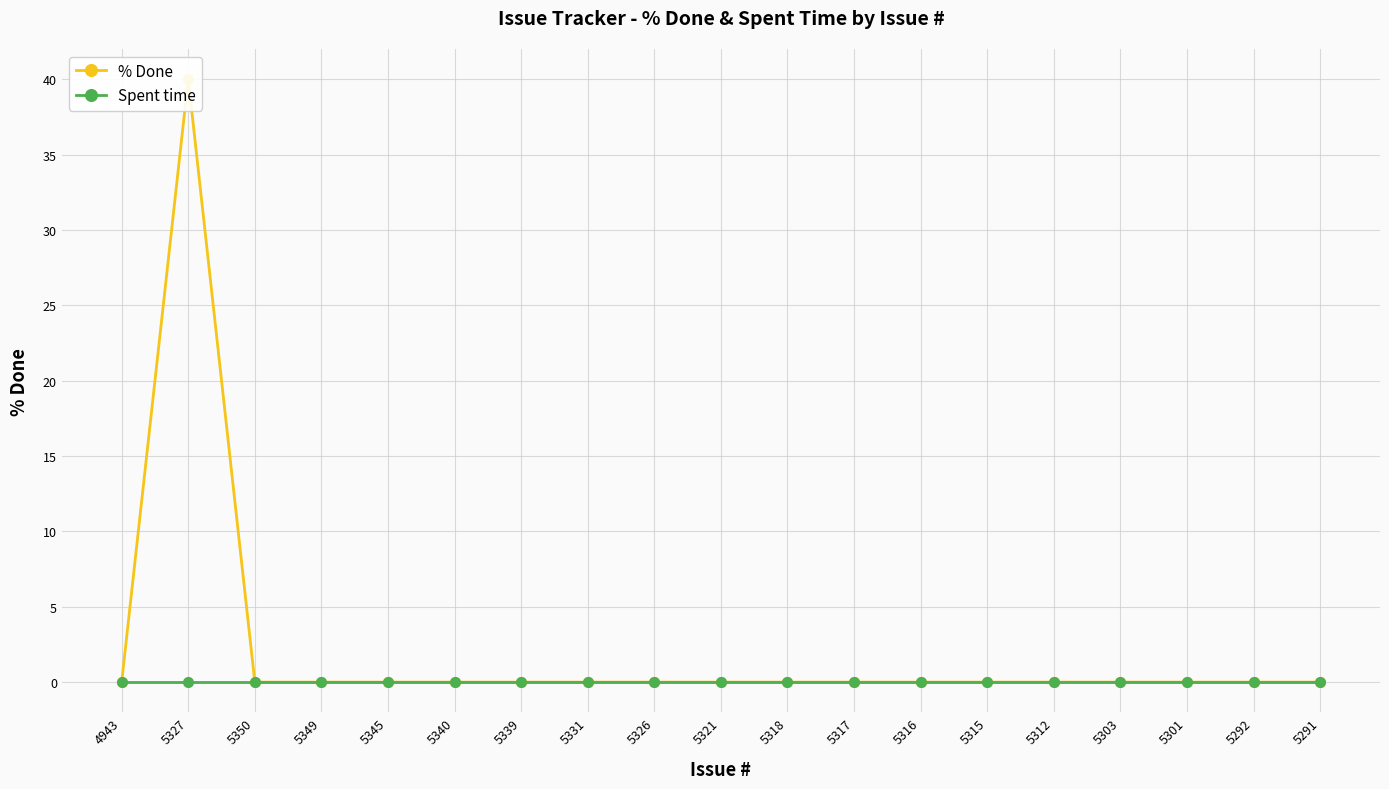

Between 5326 and 5327, which is larger?

5327